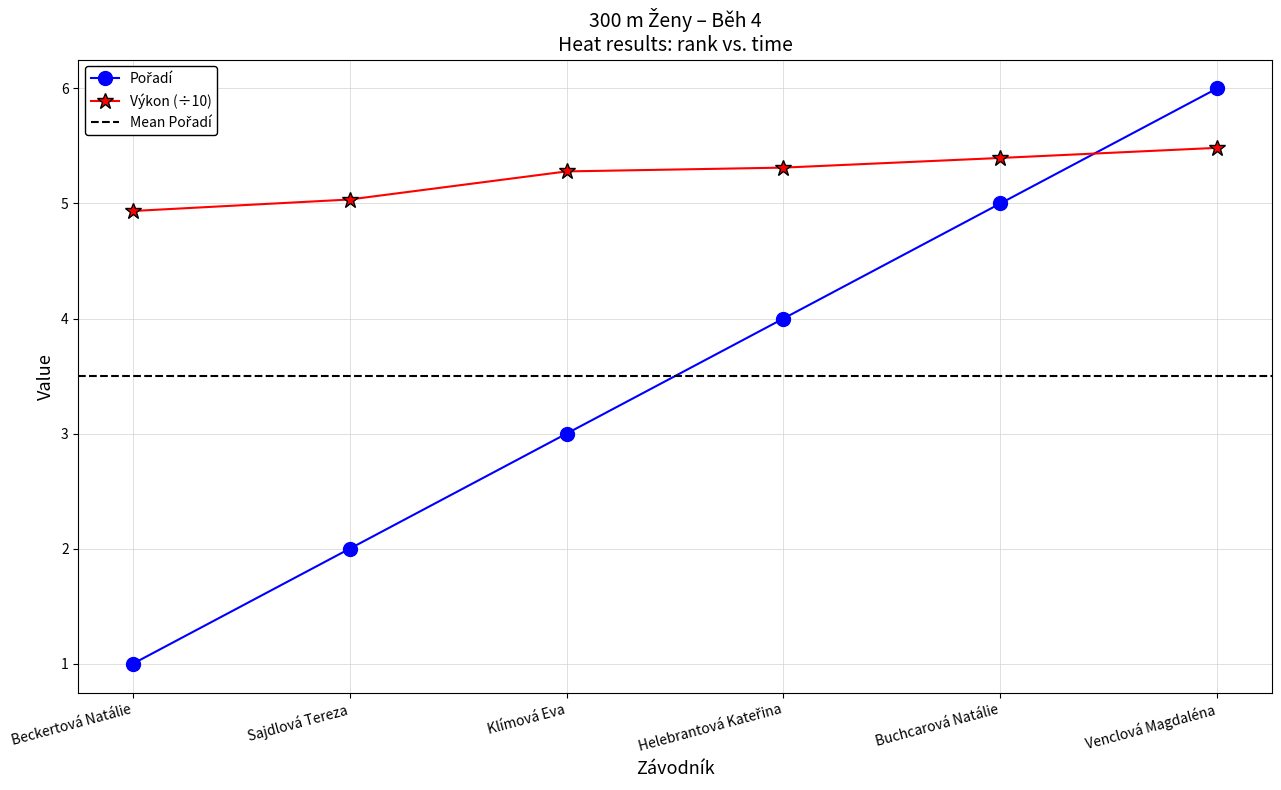

Reading left to right, what are all the values shown in this chart?

Pořadí: Beckertová Natálie=1.0	Sajdlová Tereza=2.0	Klímová Eva=3.0	Helebrantová Kateřina=4.0	Buchcarová Natálie=5.0	Venclová Magdaléna=6.0
Výkon: Beckertová Natálie=4.9	Sajdlová Tereza=5.0	Klímová Eva=5.3	Helebrantová Kateřina=5.3	Buchcarová Natálie=5.4	Venclová Magdaléna=5.5